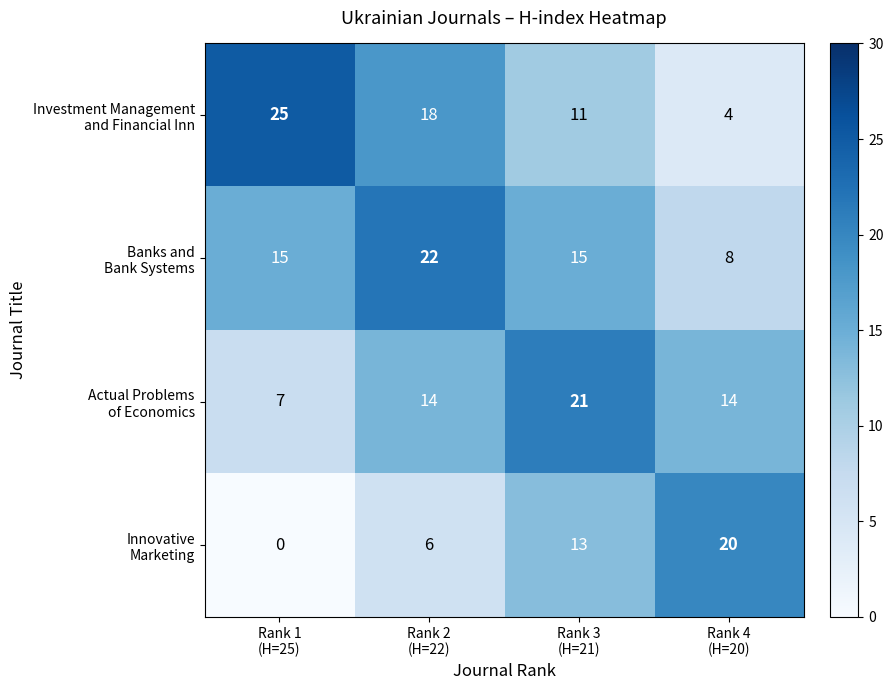

At which category does the chart reach its peak across all series?

Rank 1
(H=25)